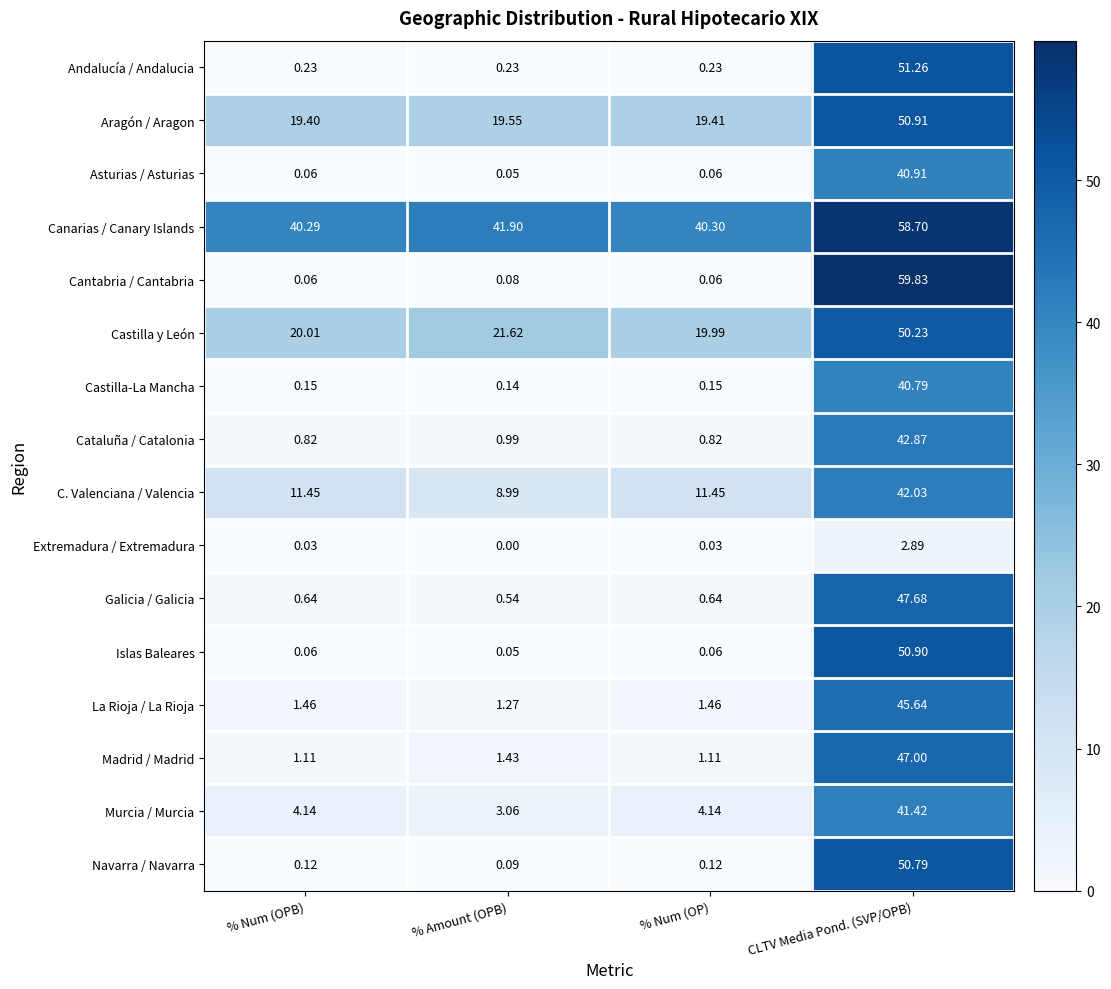

What is the difference between the highest and lowest values at % Num (OP)?

40.3